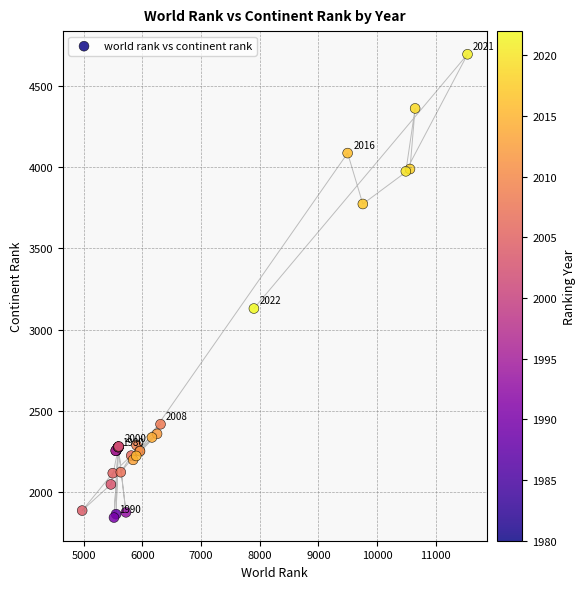

What Y value in the scatter plot is closest to 3269?

3130